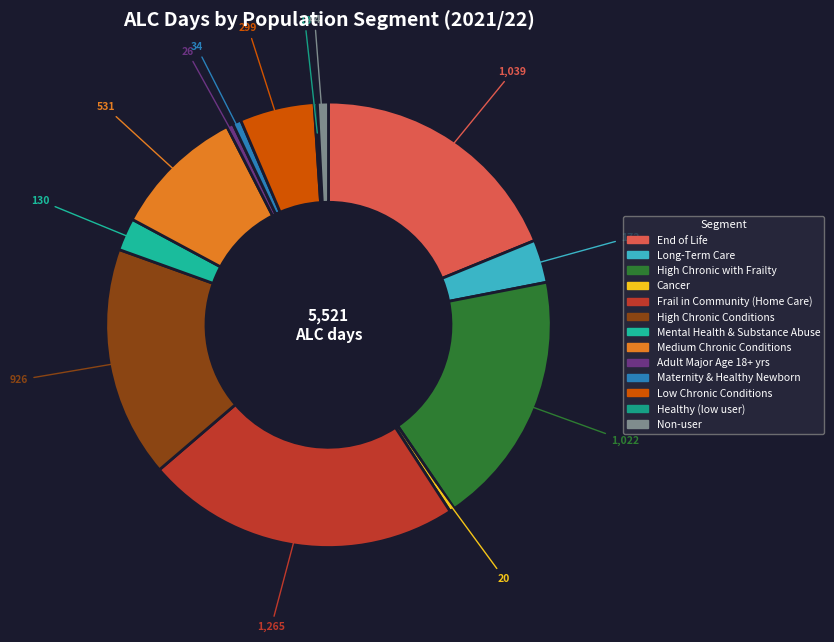

To the nearest percent, what is the average slice percentage?

8%